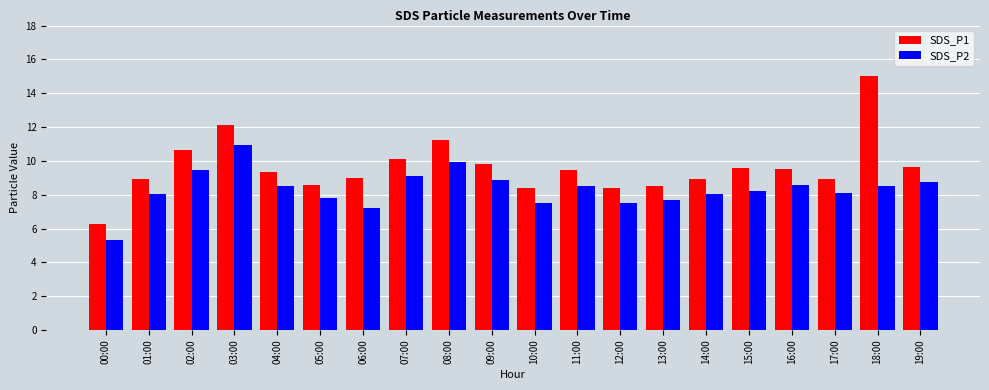

At how many categories does at least one series exceed 11?

3